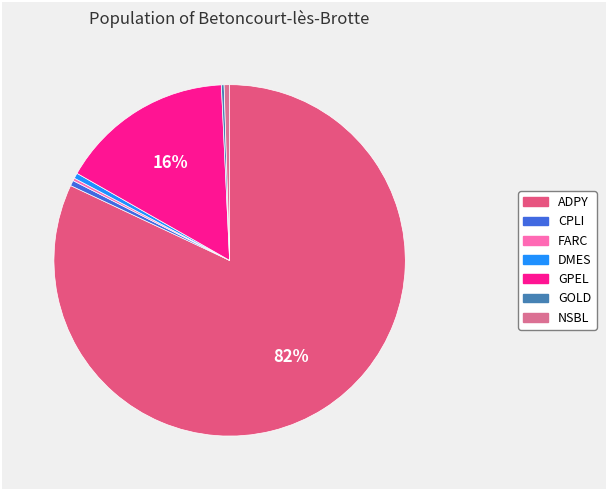

To the nearest percent, what is the average slice percentage?

14%